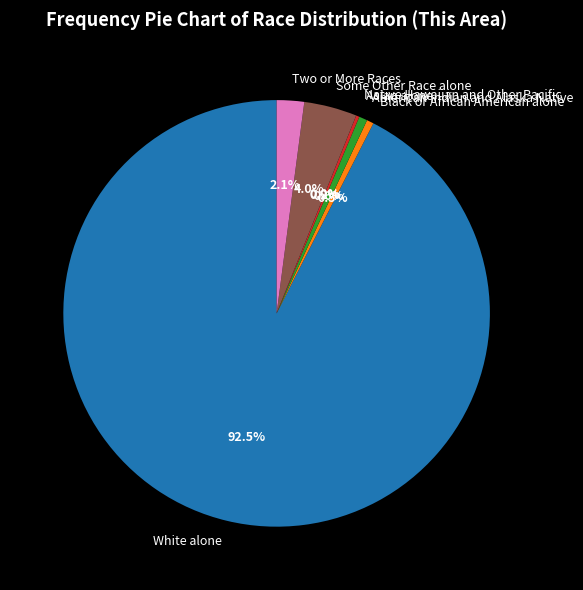

To the nearest percent, what portion does Black or African American alone represent?

1%